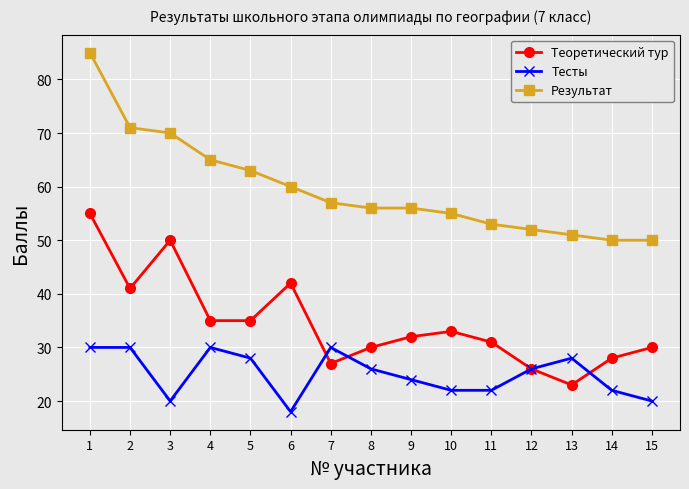

Where is the first local minimum for Тесты?

3